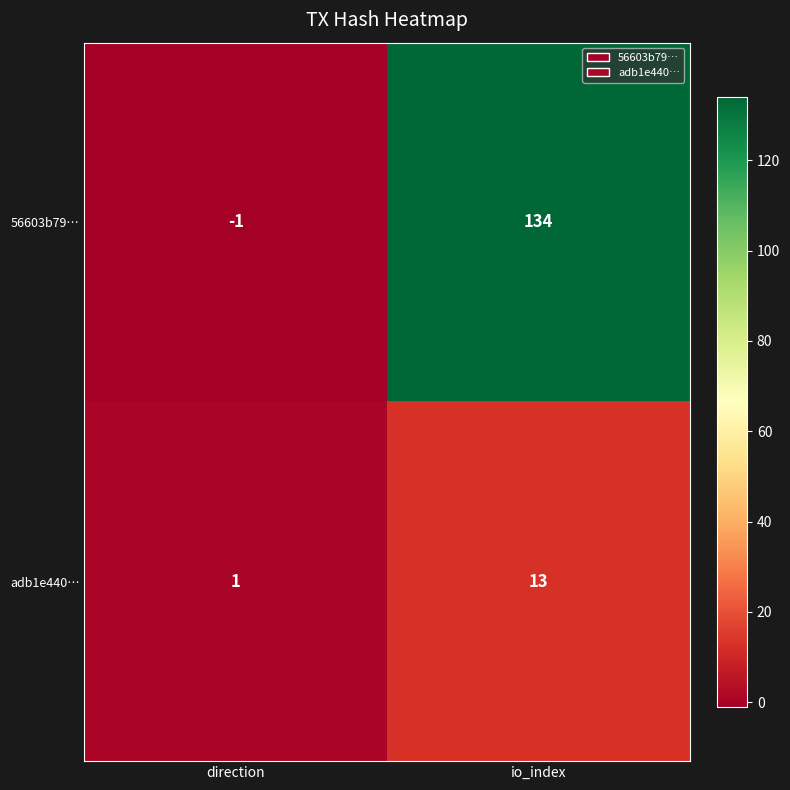

The adb1e440… series shows 3 at io_index. True or false?

False